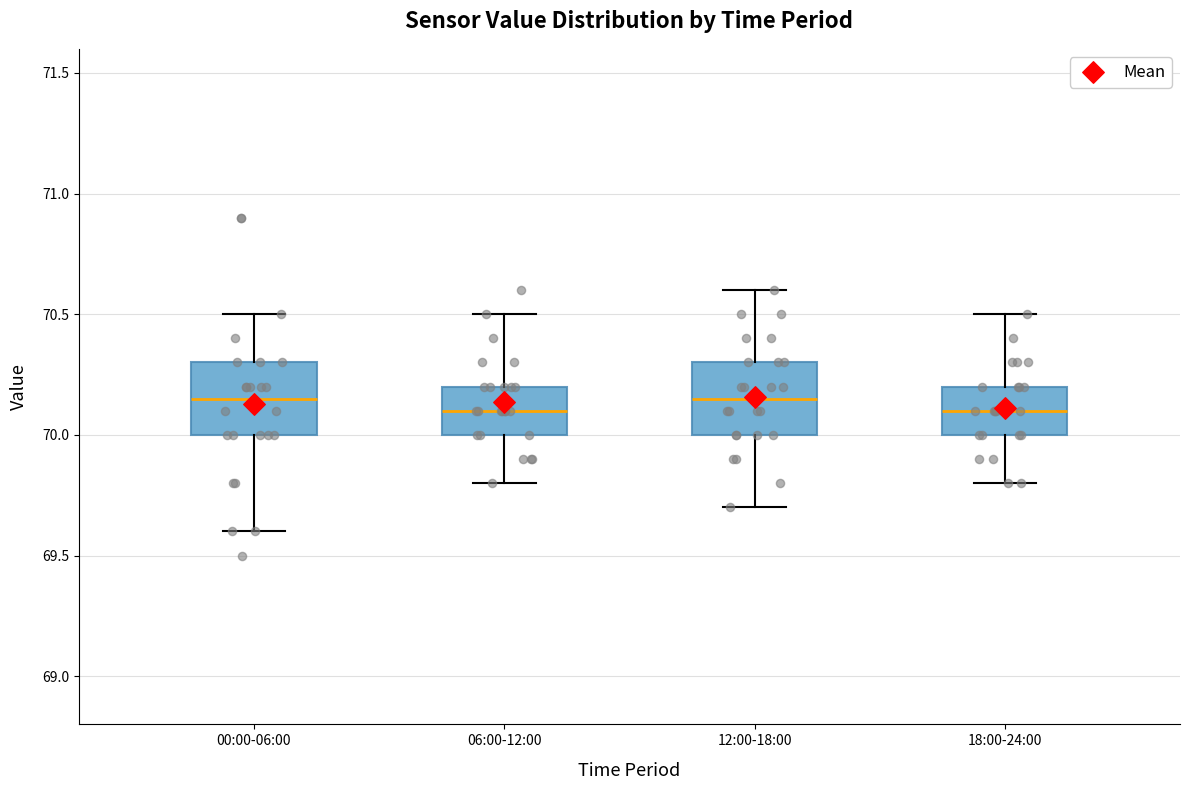

Where is the upper edge of the box for 18:00-24:00 on the y-axis? The values are not printed on the chart, so give them approximately, as read against the axis.

70.20